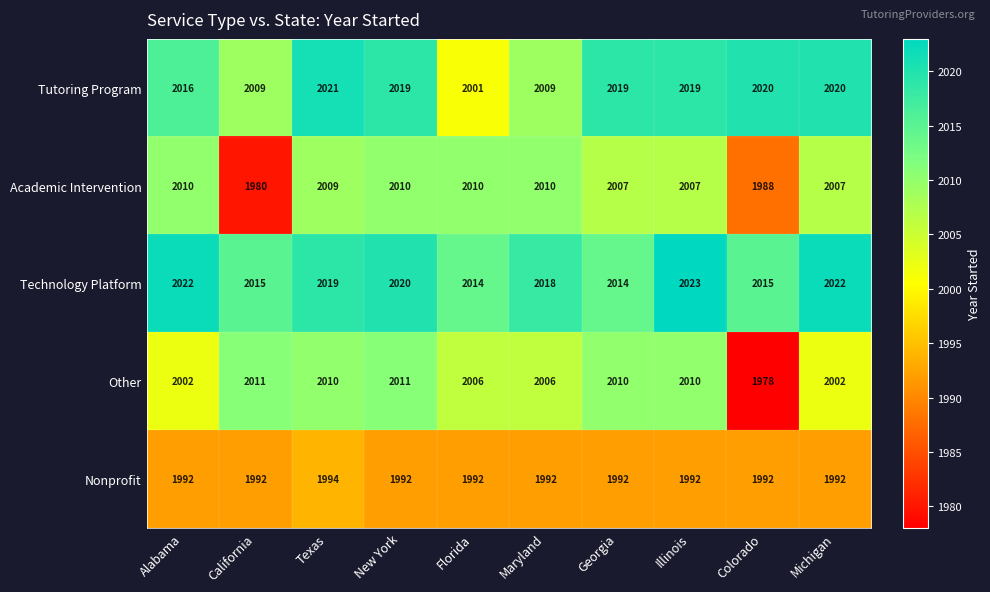

At which label is Technology Platform closest to 2018?

Maryland